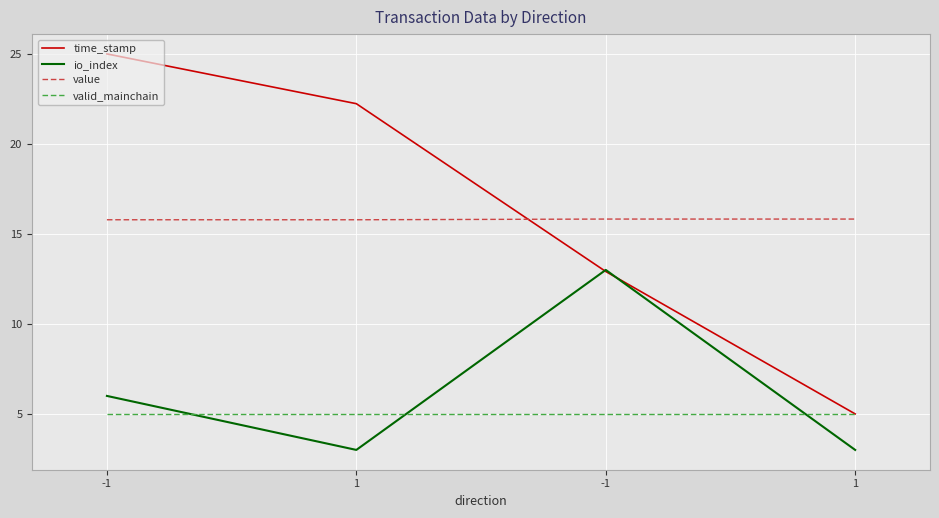

How many lines are shown in the chart?

4